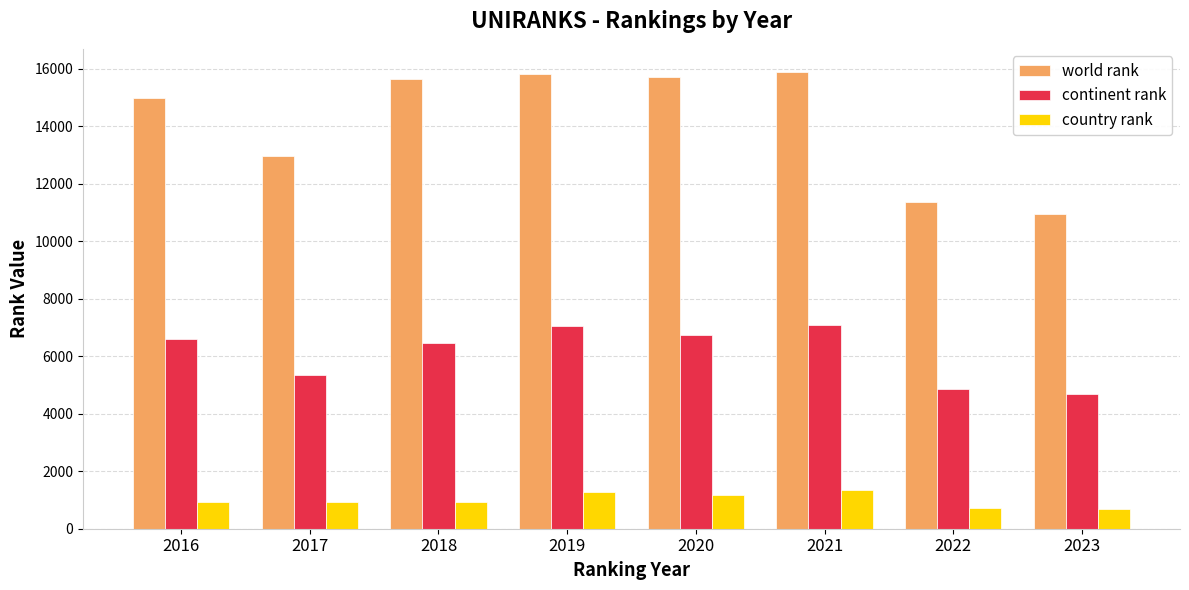

What is the greatest value displayed?

15905